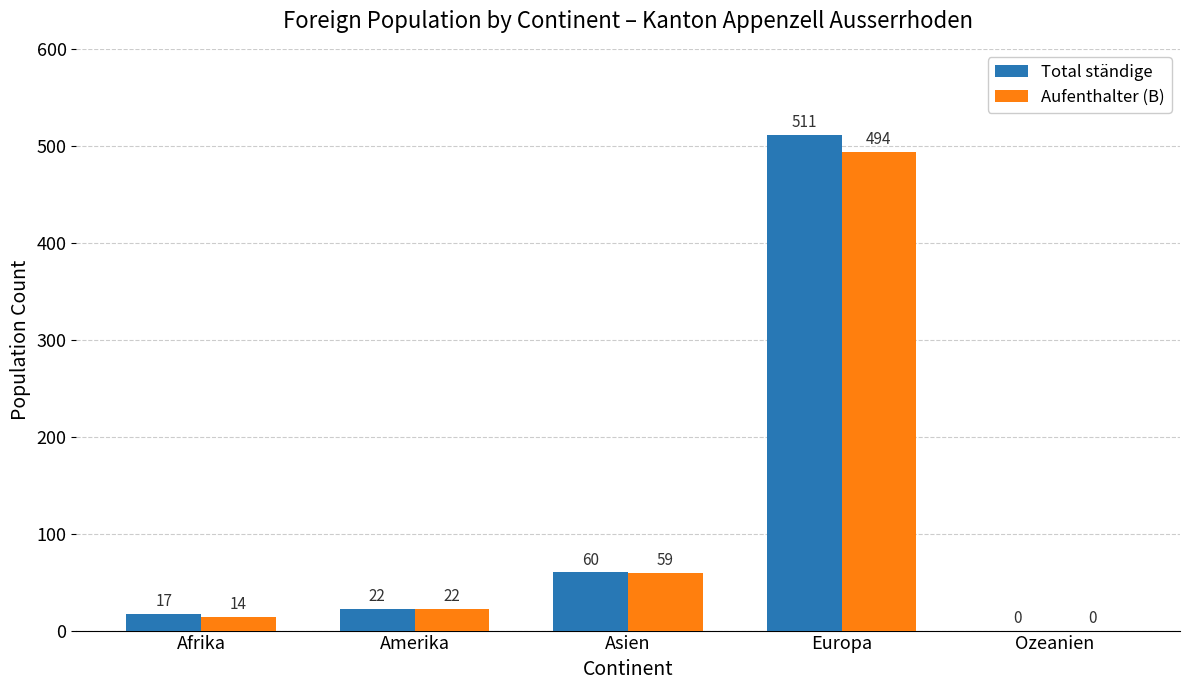

Which series has the largest range (max minus min)?

Total ständige